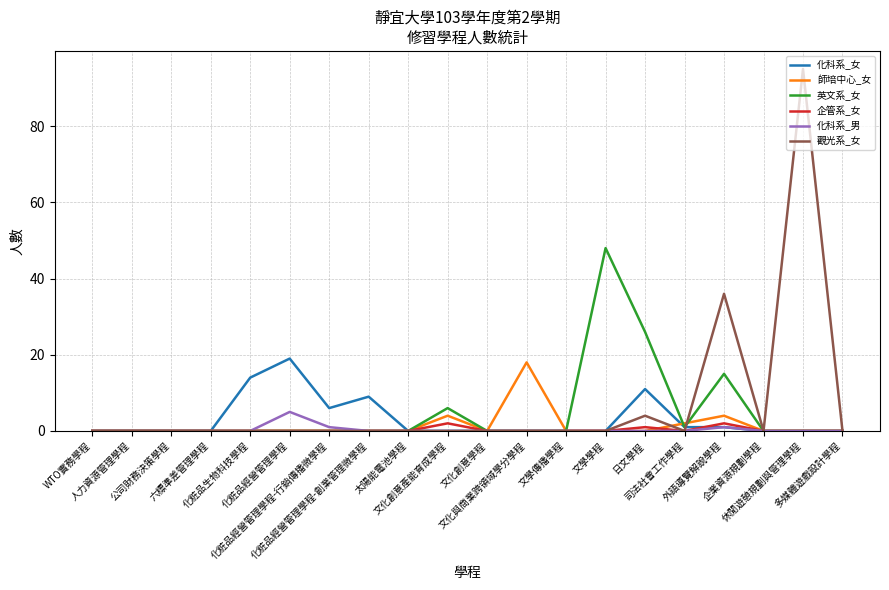

Does the chart display data point markers on the line(s)?

No